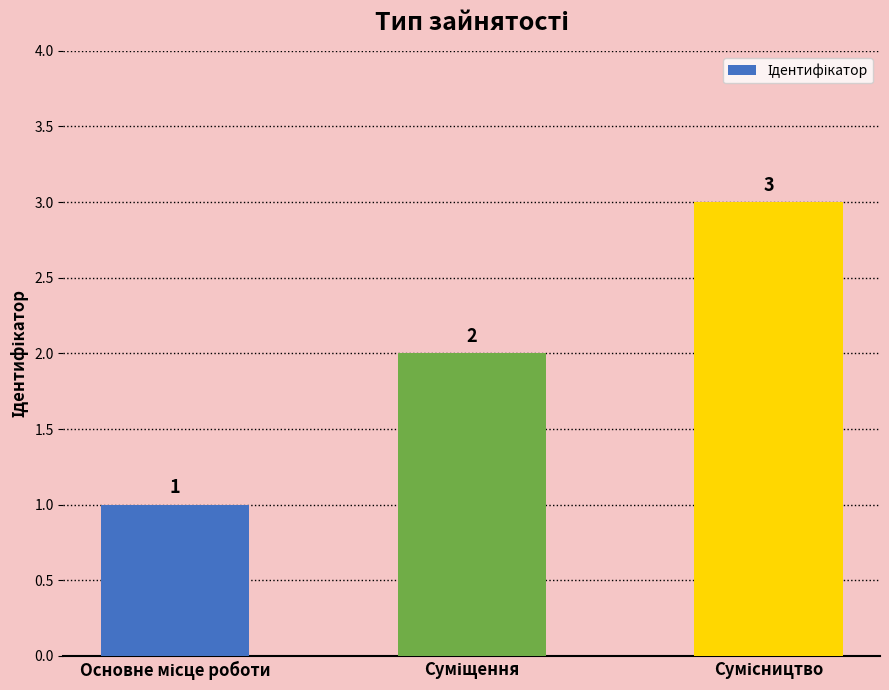

Reading right to left, what are all the values shown in this chart?

3	2	1